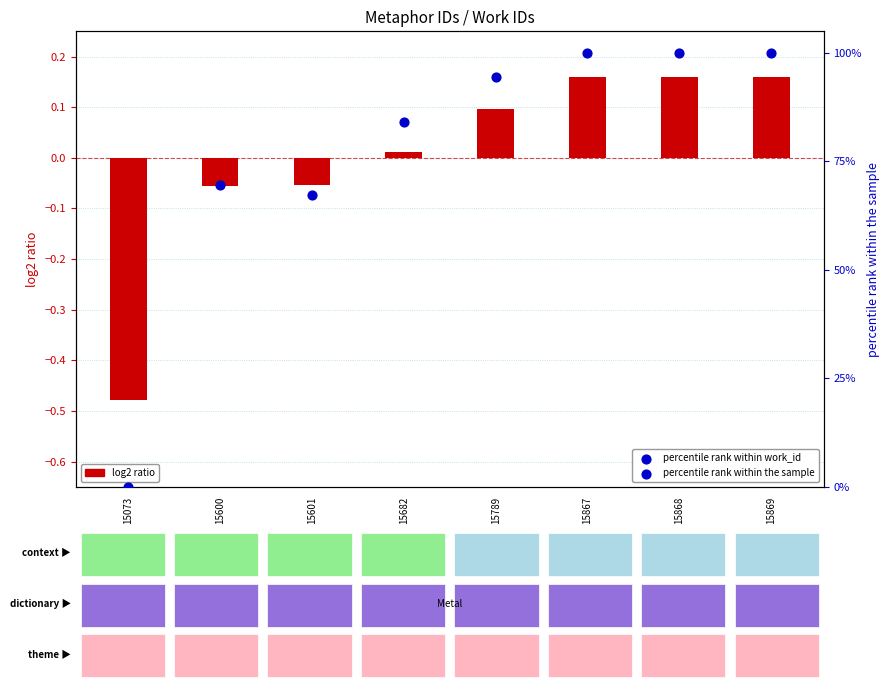

At which category is the sum across all series the highest?

15869